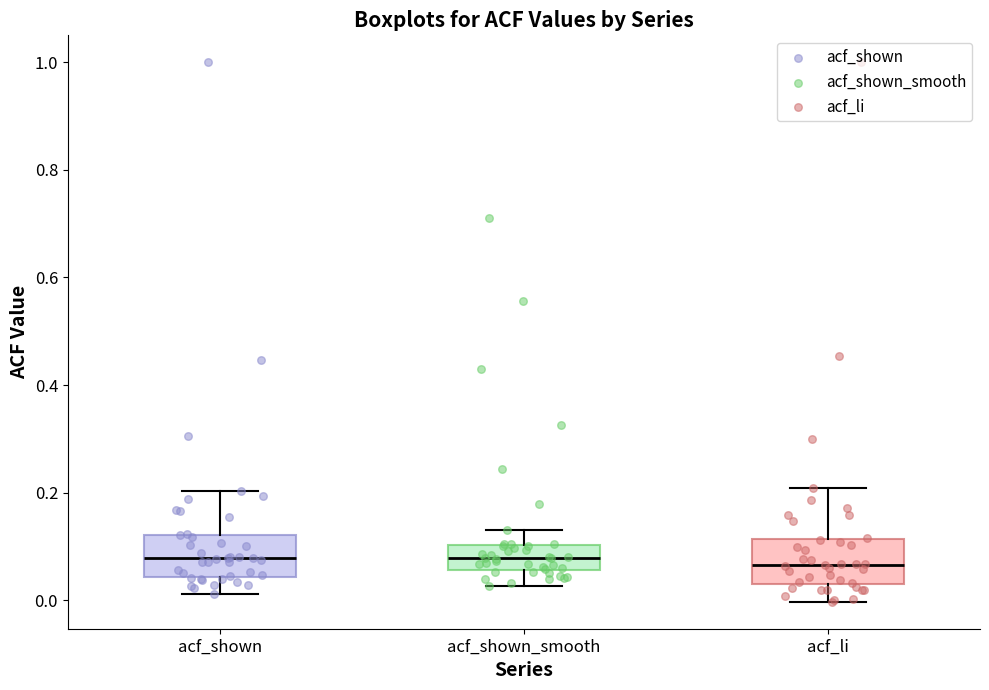

Reading left to right, transcribe this box plot: for each box, give where its median line is, the range the box spans, and where its two whiskers end, as read against the y-axis. The values are not printed on the chart, so give them approximately, as read against the axis.

acf_shown: median 0.08, box 0.04 to 0.12, whiskers 0.02 to 0.20
acf_shown_smooth: median 0.08, box 0.06 to 0.10, whiskers 0.02 to 0.14
acf_li: median 0.06, box 0.02 to 0.12, whiskers 0.00 to 0.20